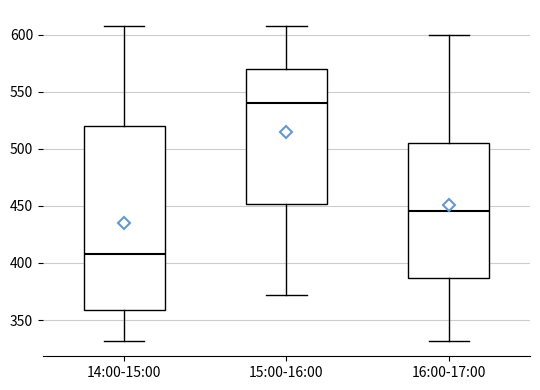

Which box's median line is the highest?

15:00-16:00